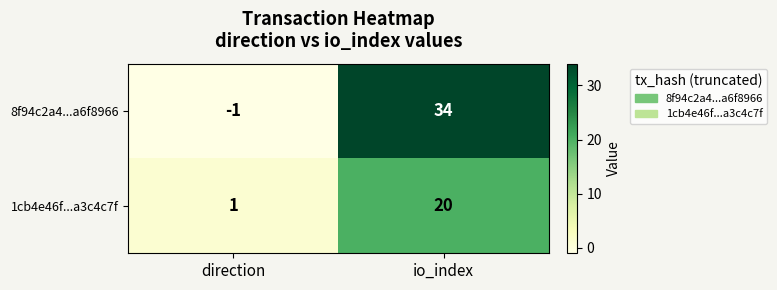

Count the number of categories in the chart.

2